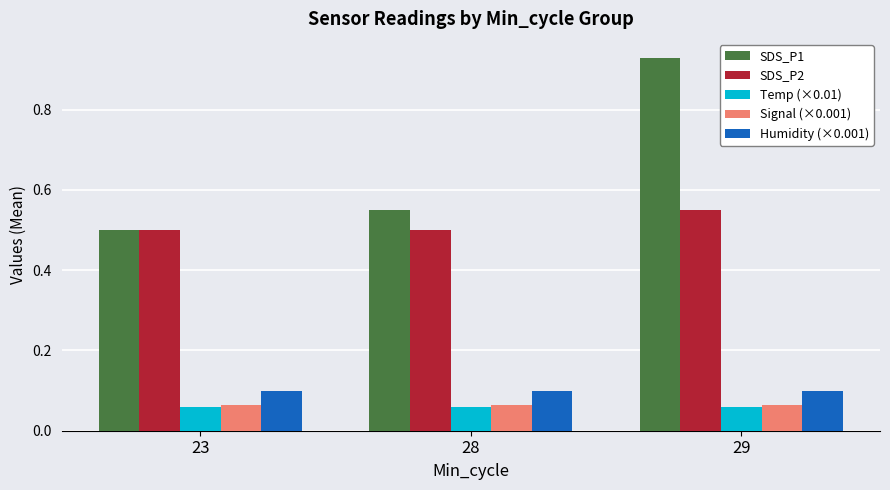

At which category is the sum across all series the highest?

29